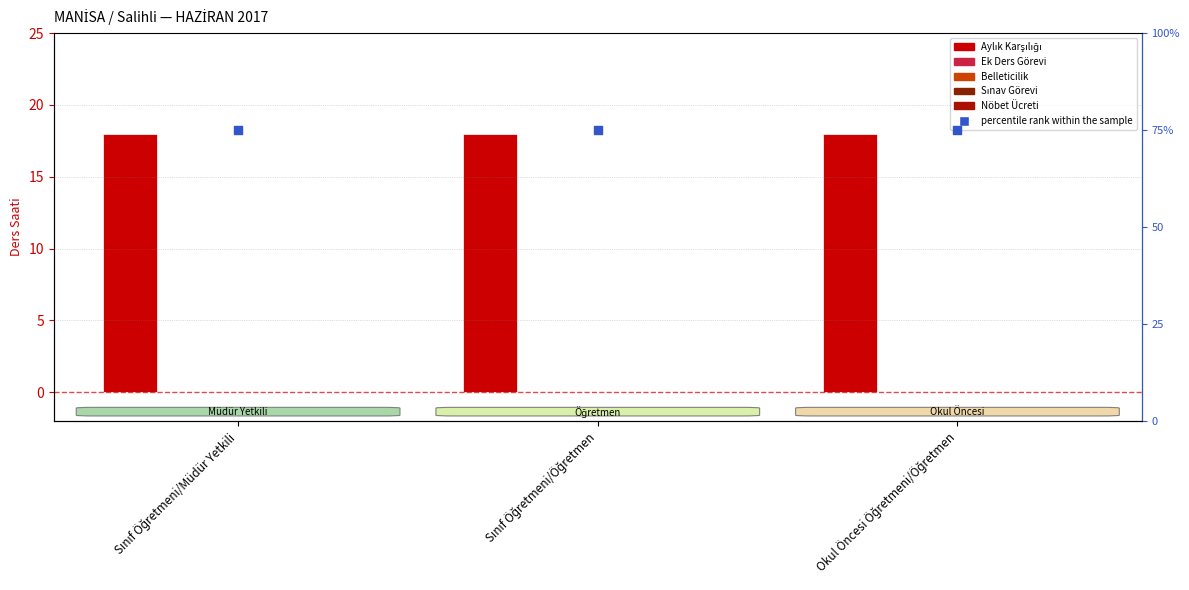

Which series has the largest total across all categories?

percentile rank within the sample